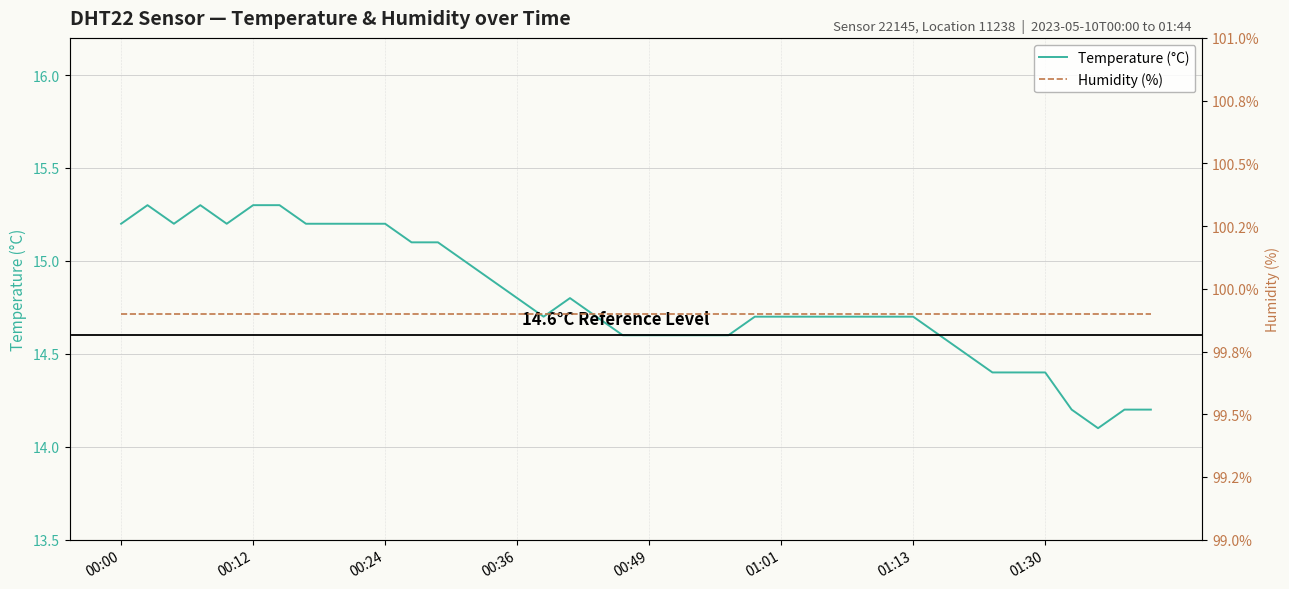

What position from the left is 01:01?

26